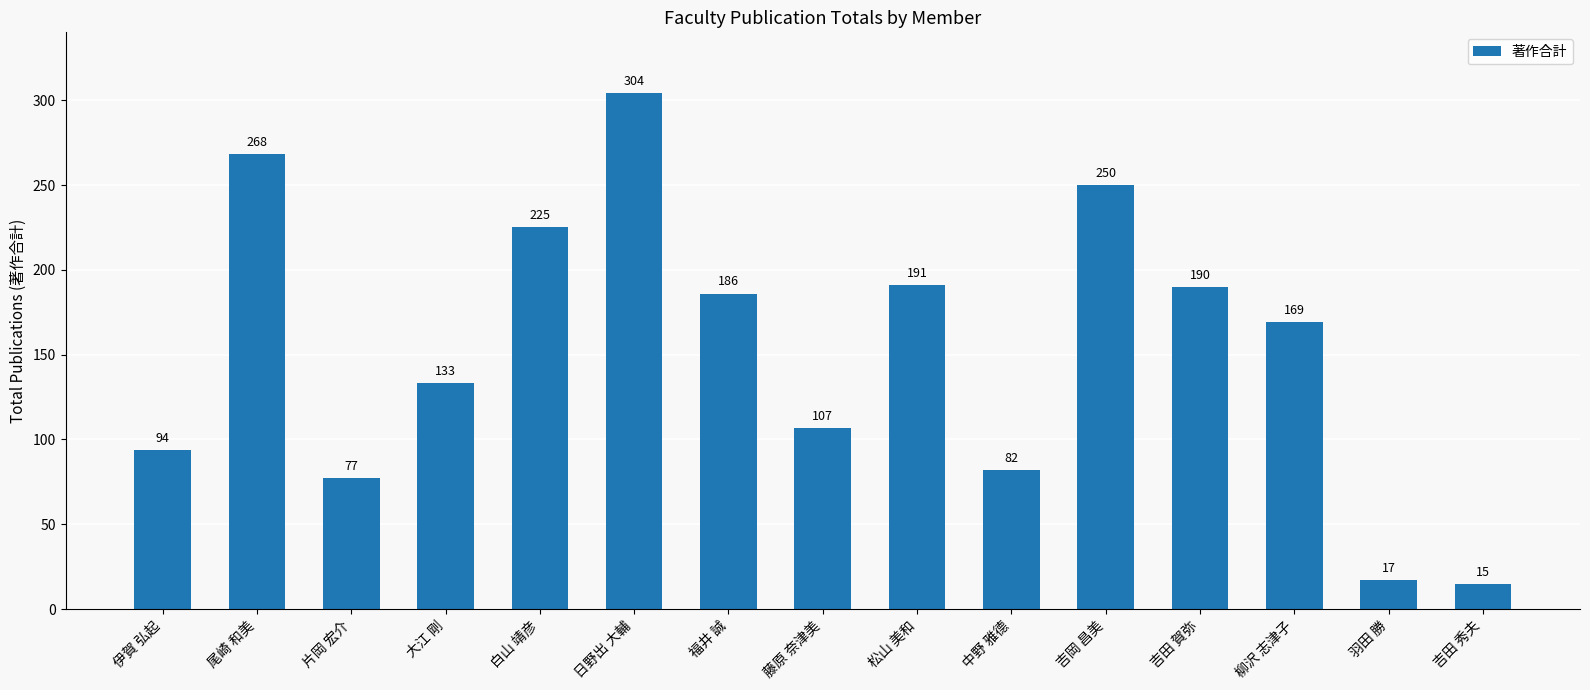

What is the approximate value at 片岡 宏介?

77